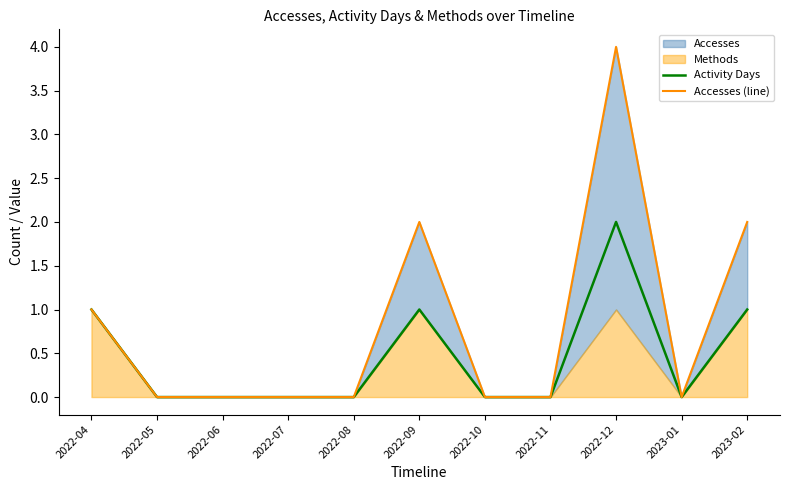

How many interior local peaks does the Accesses (line) series have?

2